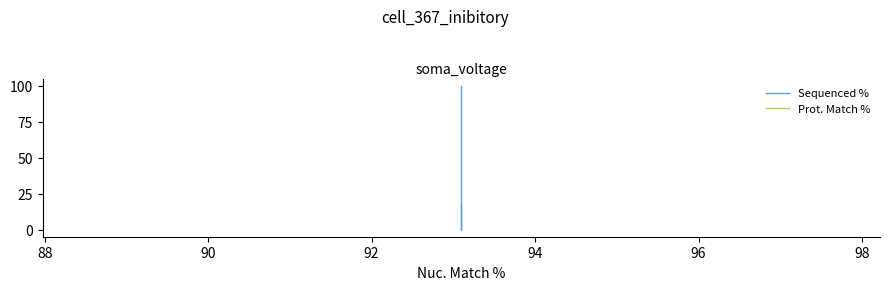

At which label is Sequenced % closest to 50?

90